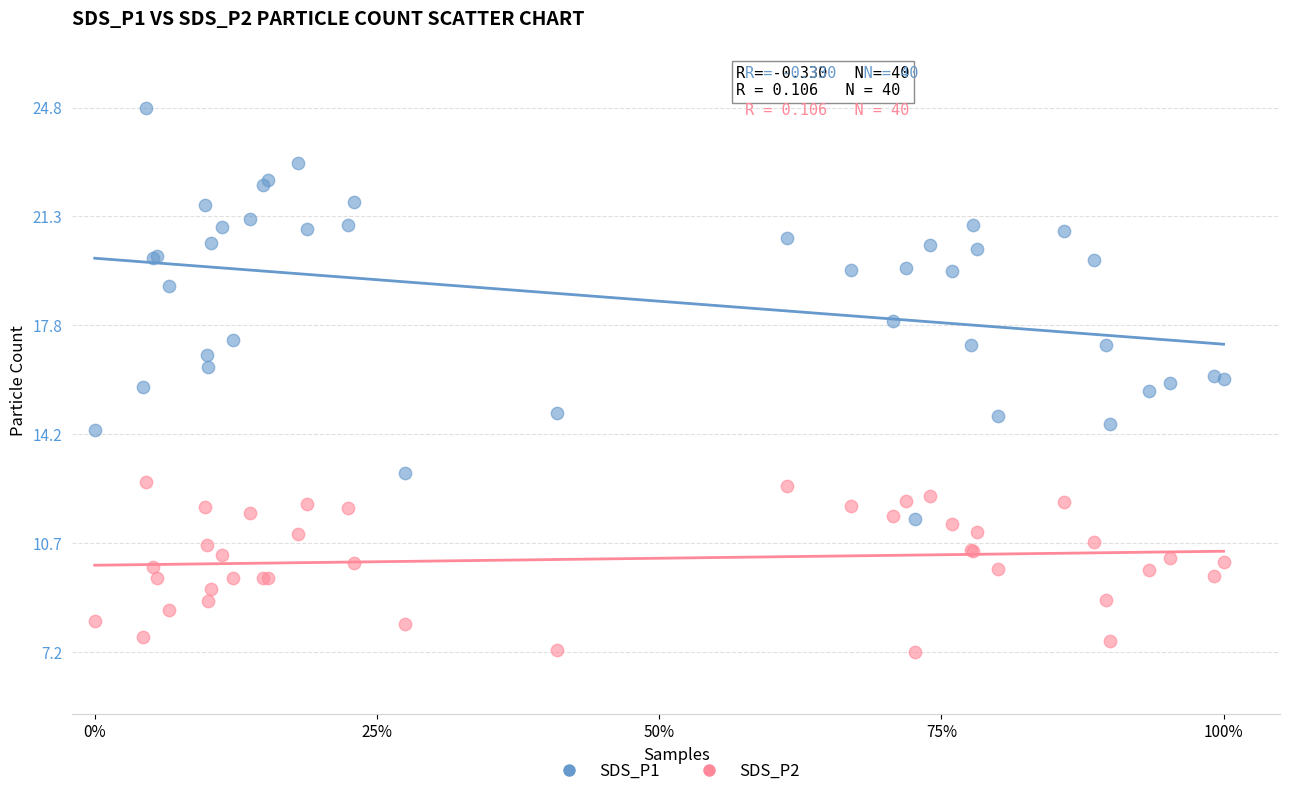

Which series contains the lowest Y value?

SDS_P2